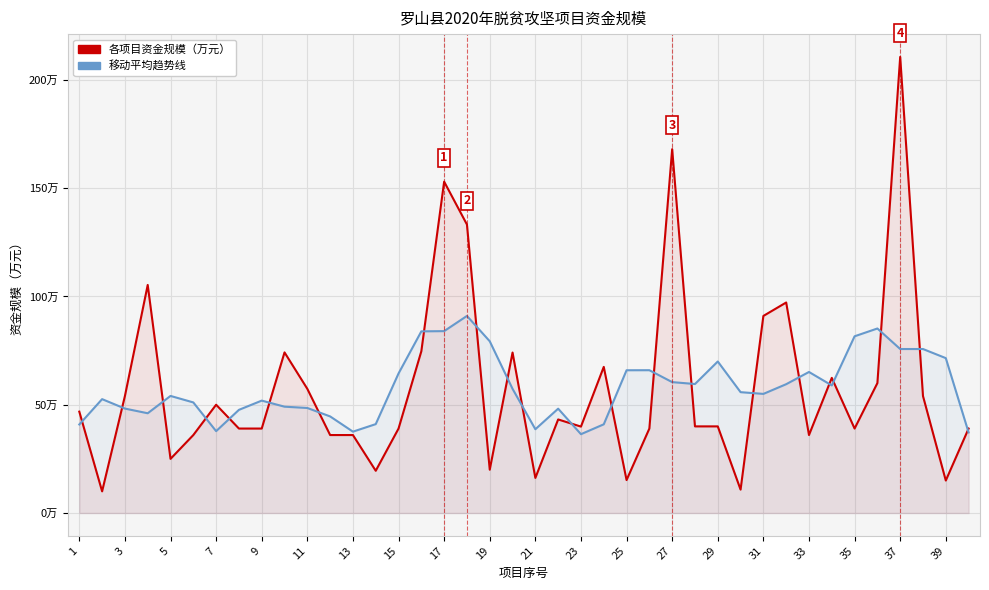

Does the chart display data point markers on the line(s)?

No